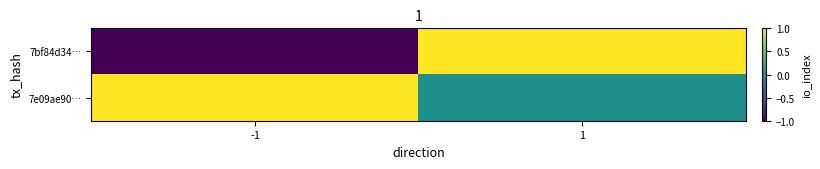

Reading left to right, what are all the values shown in this chart?

7bf84d34…: -1=-1	1=1
7e09ae90…: -1=1	1=0